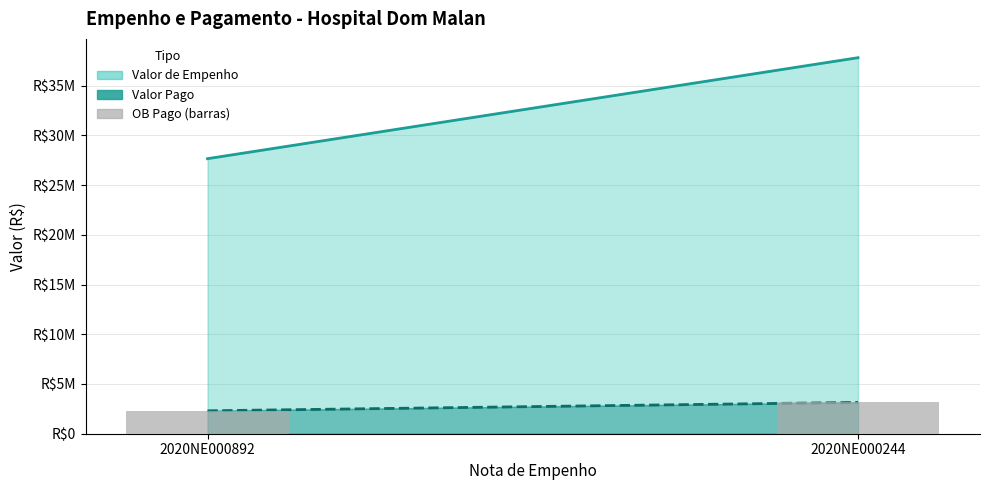

The chart shows a value of 3149972.4 at 2020NE000244. True or false?

True